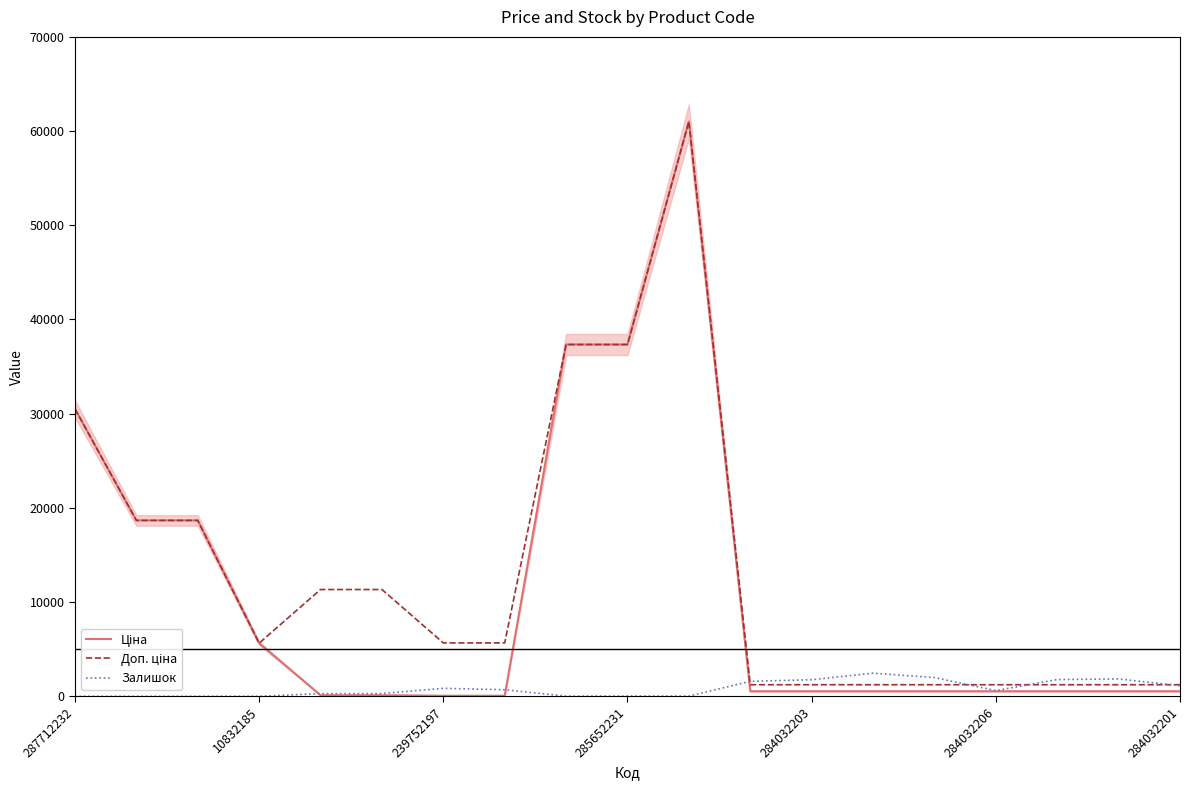

How many data points in Залишок are less than 605?

9